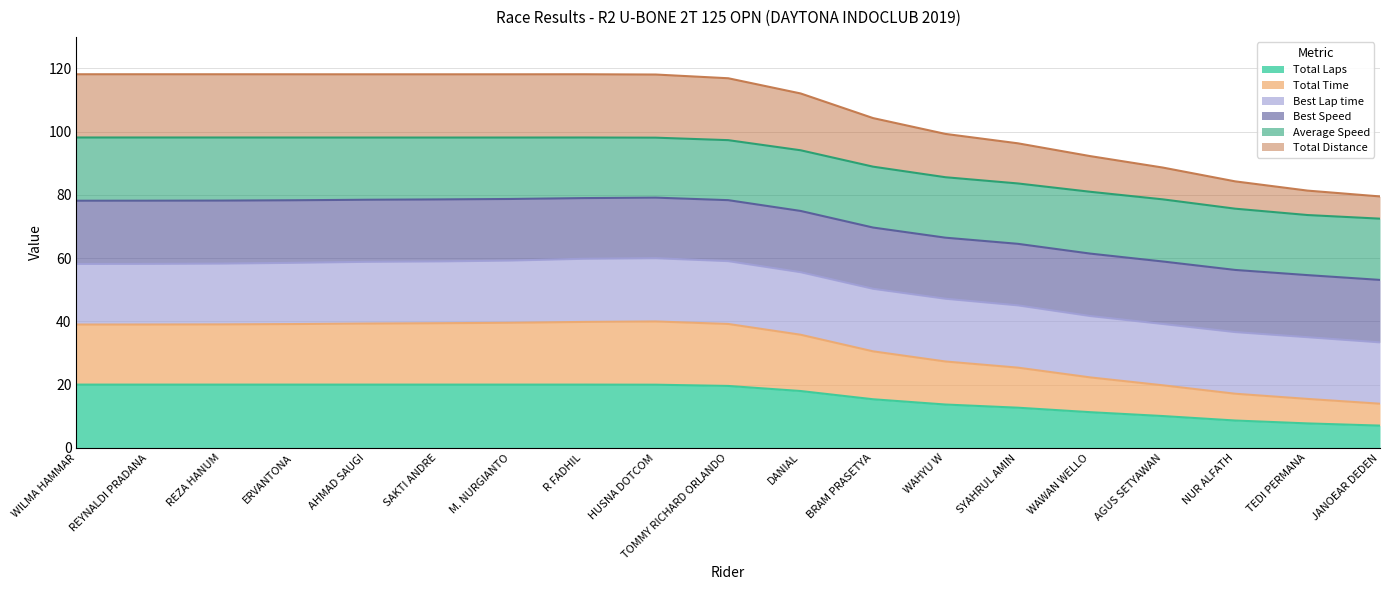

Does the chart display data point markers on the line(s)?

No